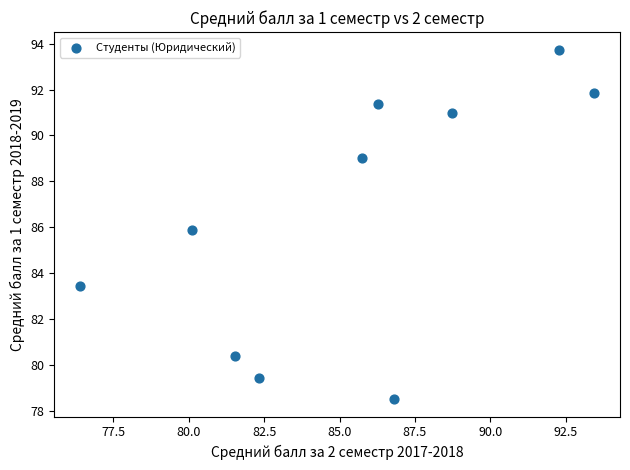

What is the range of X values (max minus min)?

17.0